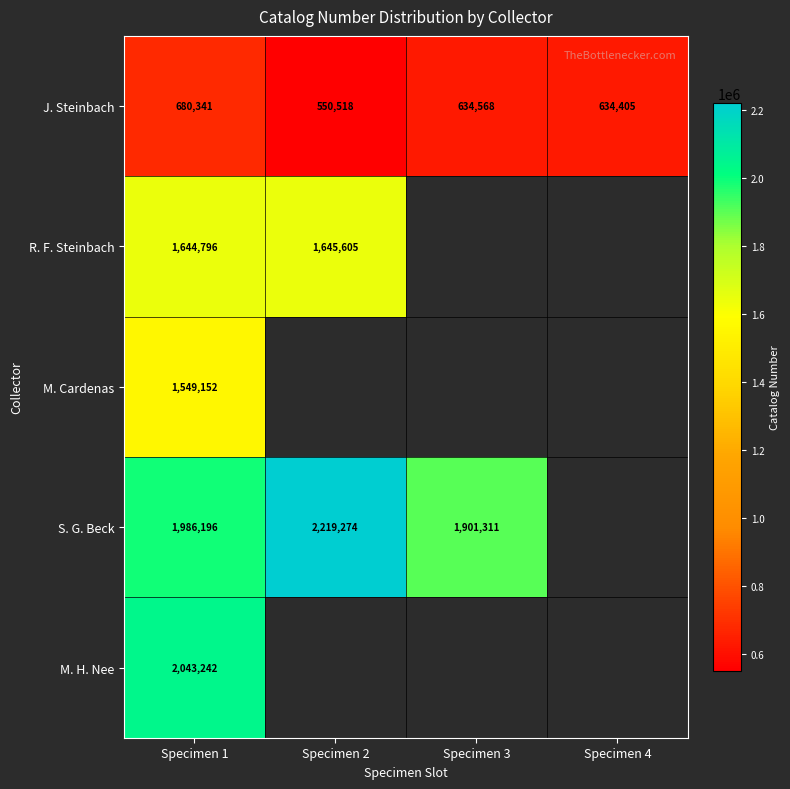

What is the difference between the highest and lowest values at Specimen 1?

1362901